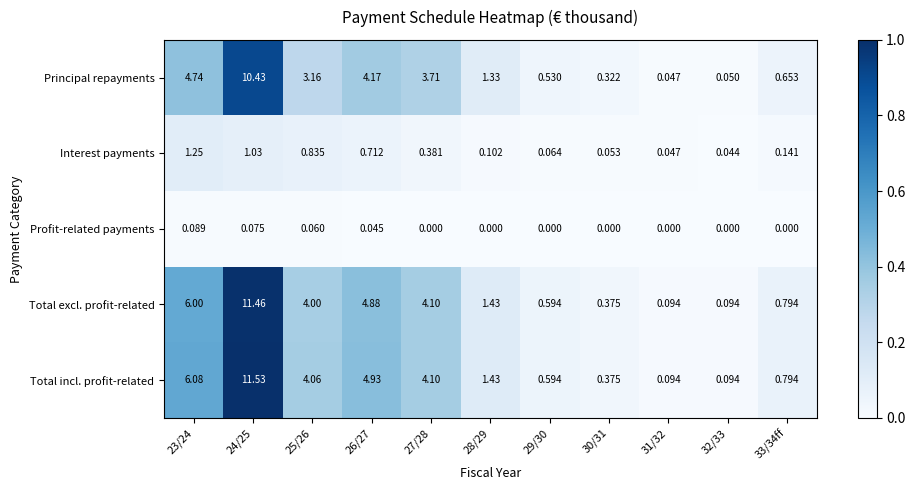

Which series has the widest spread of values?

Total incl. profit-related